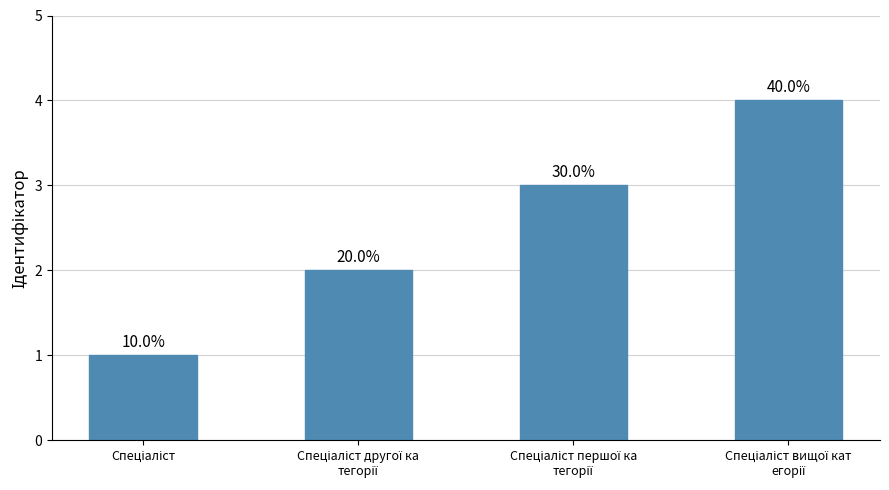

How many bars are there in total?

4